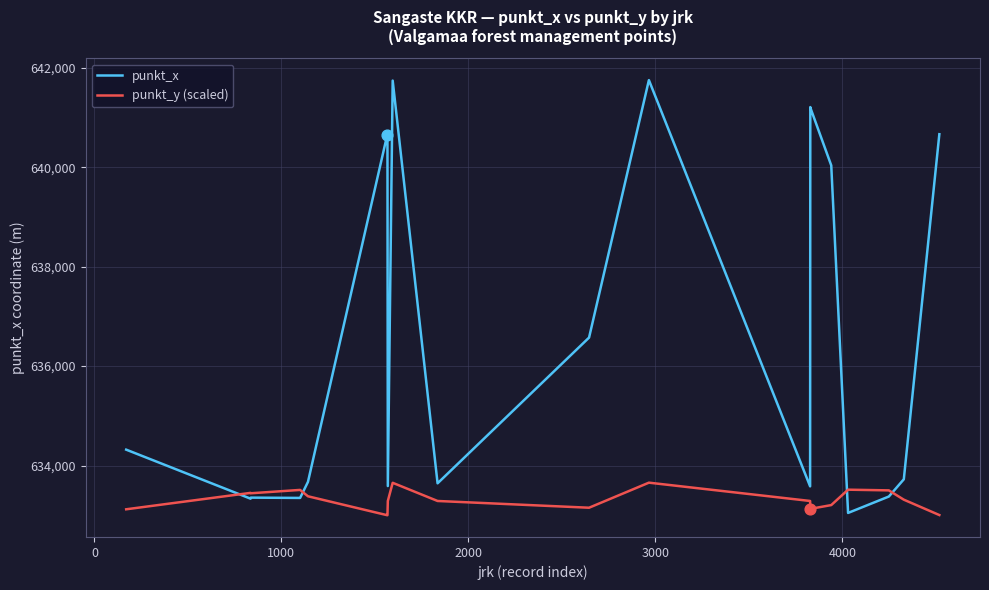

What are all the series names shown in the legend?

punkt_x, punkt_y (scaled)